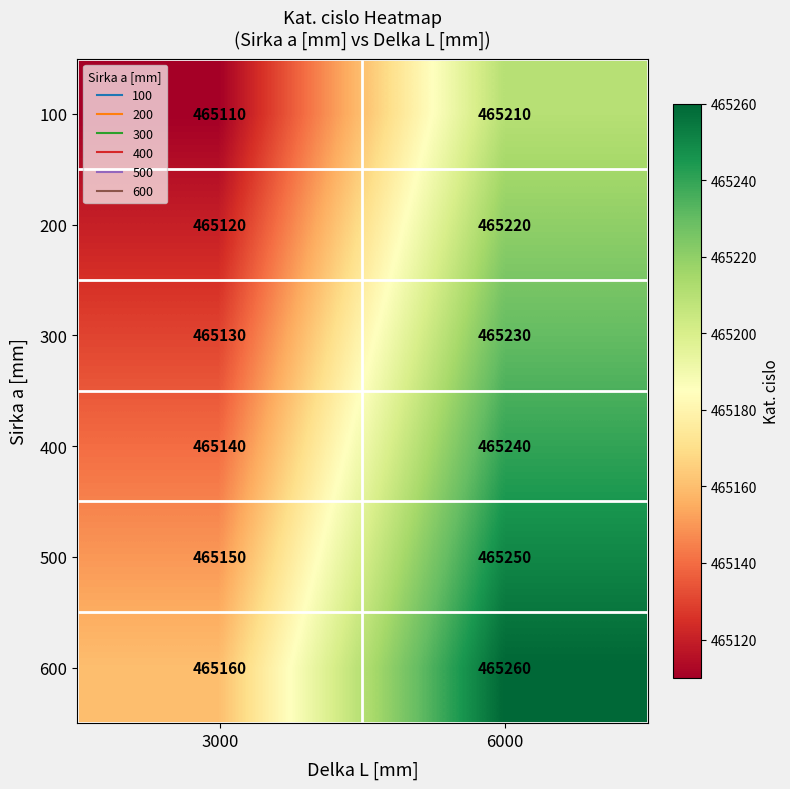

The value of 400 at 3000 is 745564. True or false?

False